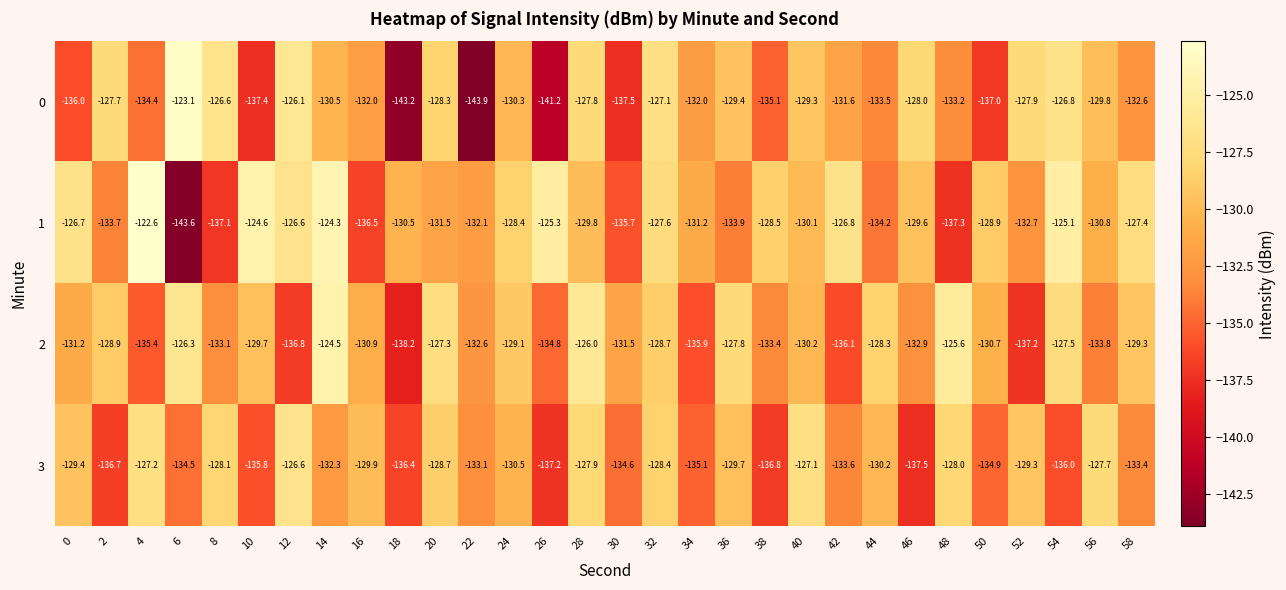

Rank the series at 22 from highest to lowest value.

1, 2, 3, 0